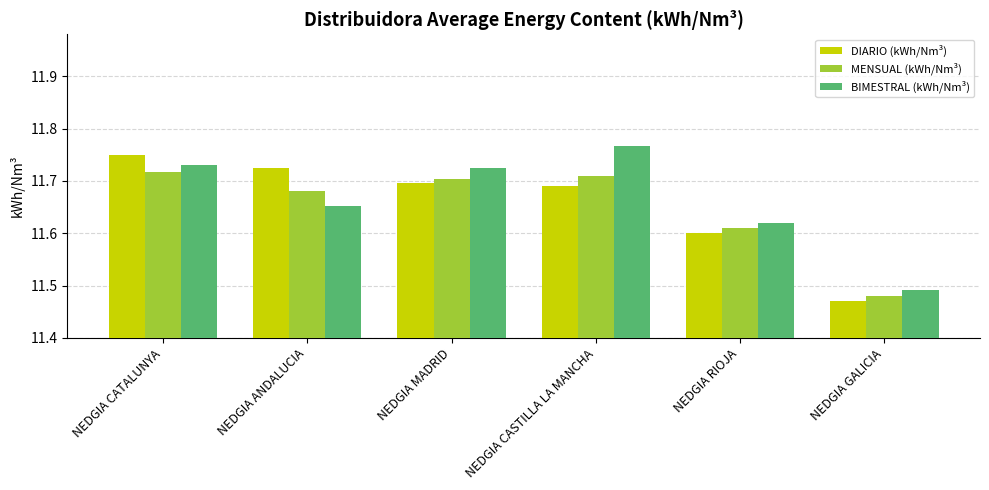

What is the difference between the DIARIO (kWh/Nm³) values at NEDGIA GALICIA and NEDGIA CATALUNYA?

0.3